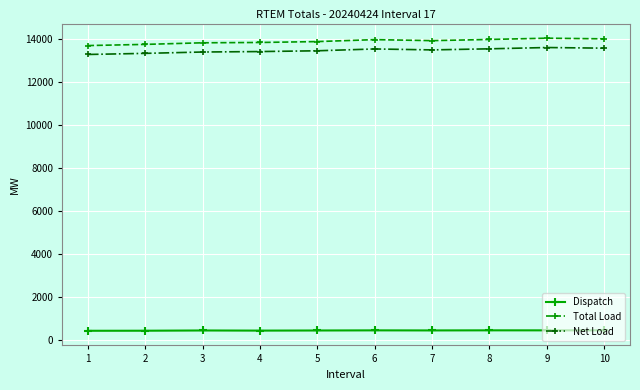

How many distinct data groups are displayed?

3